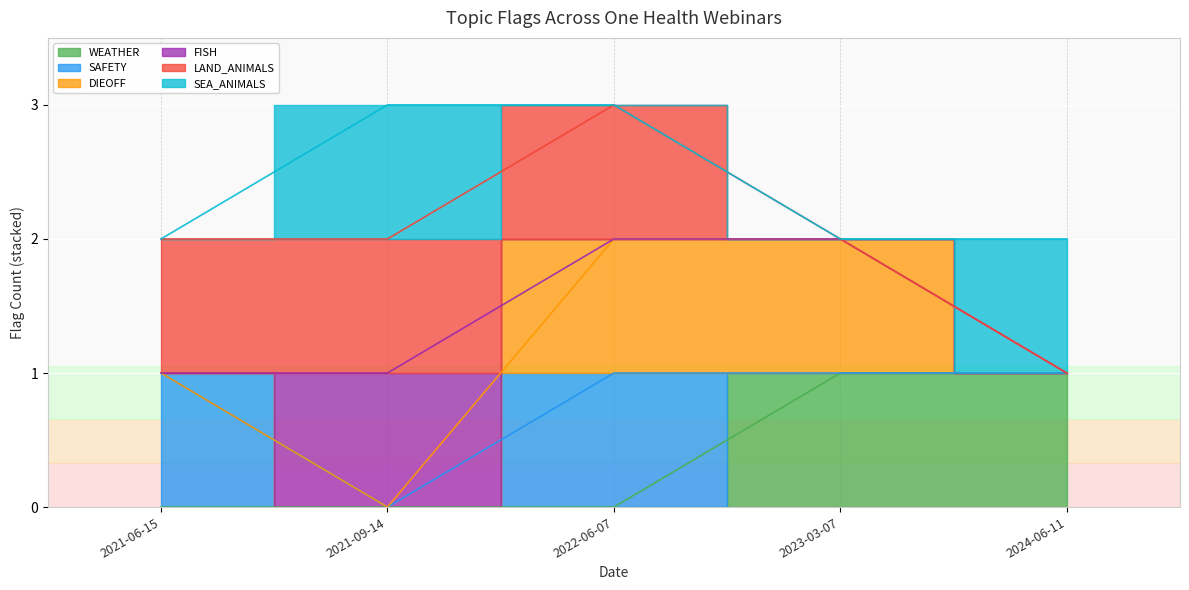

True or false: WEATHER and DIEOFF cross at least once.

False